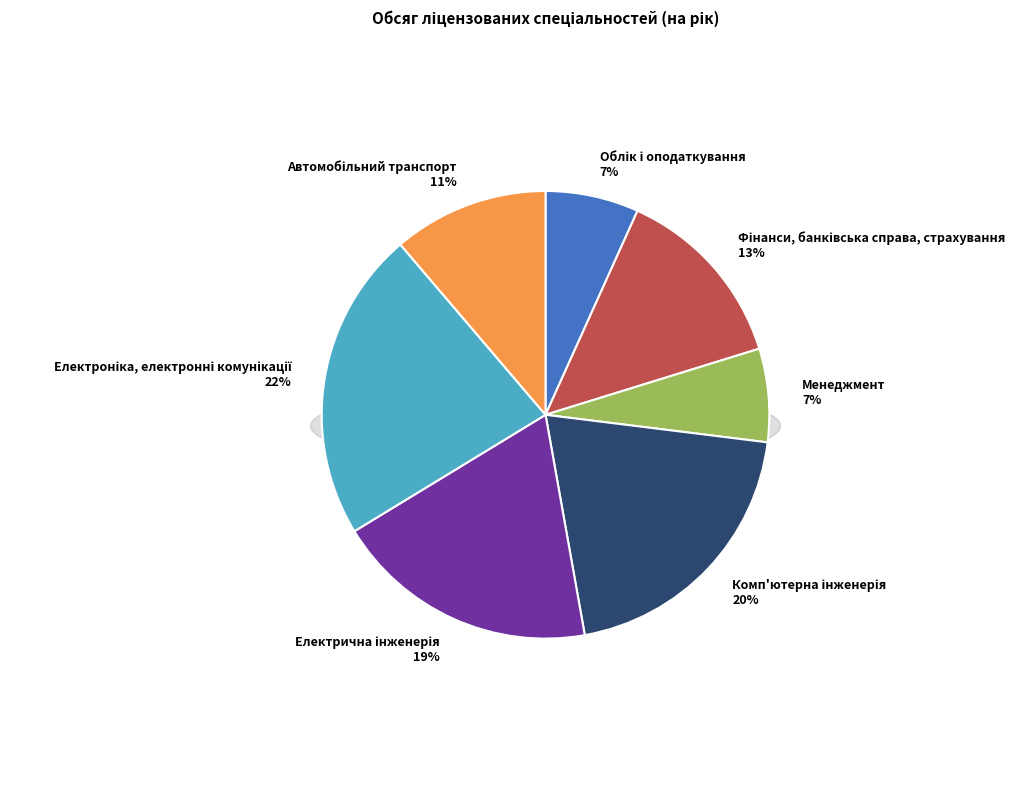

Is Фінанси, банківська справа, страхування the majority of the pie?

No